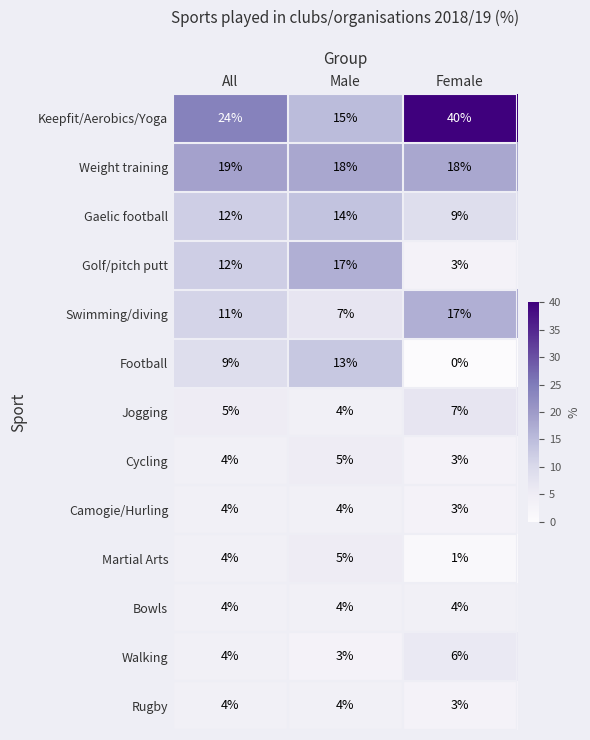

Read the Keepfit/Aerobics/Yoga value at Male, to the nearest 10.

20